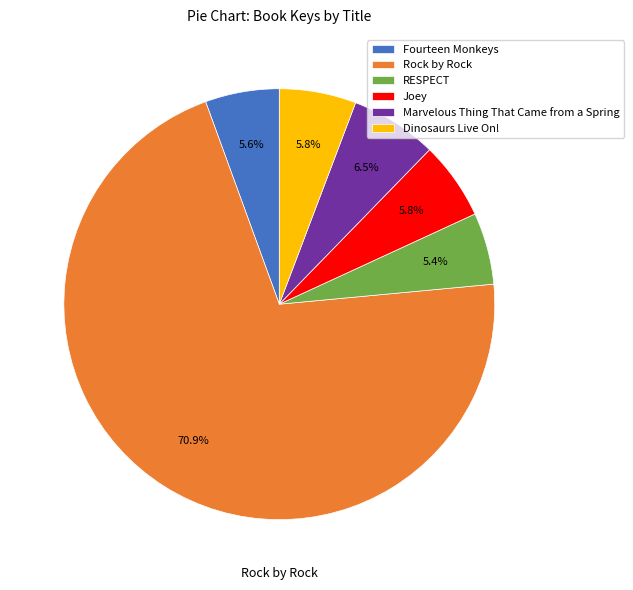

Count the number of slices in the pie.

6